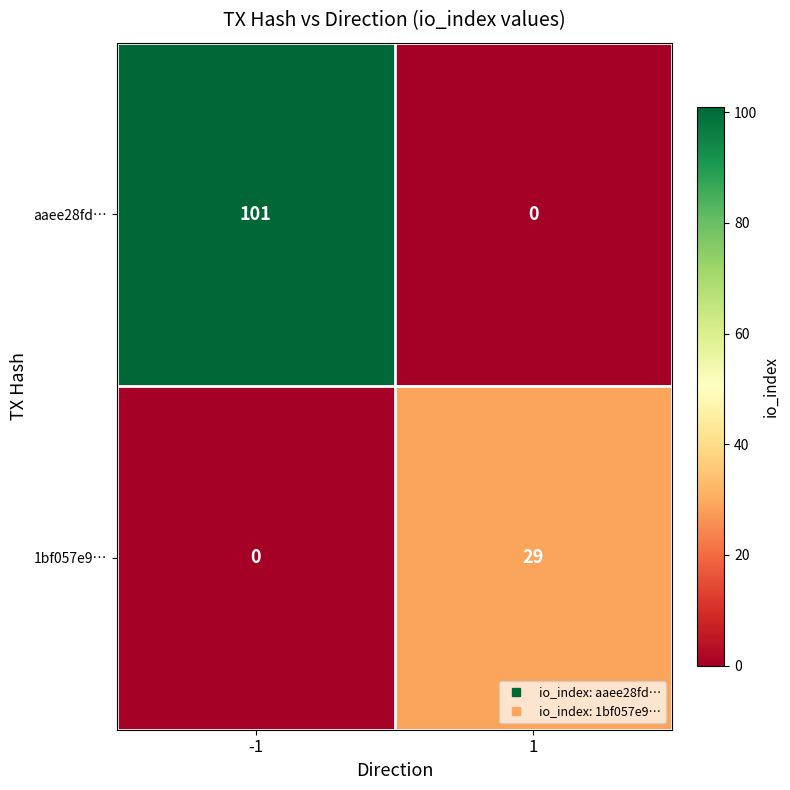

Reading left to right, transcribe all the data shown in this chart.

aaee28fd…: 101	0
1bf057e9…: 0	29